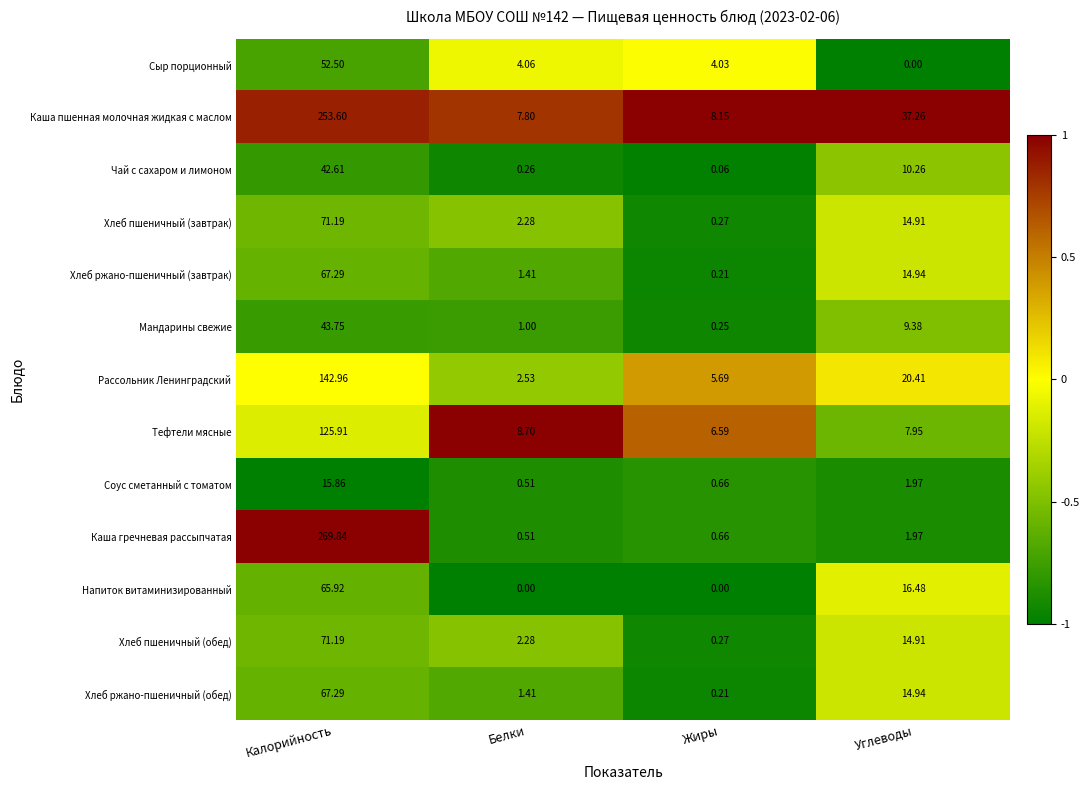

At which category does the chart reach its peak across all series?

Калорийность